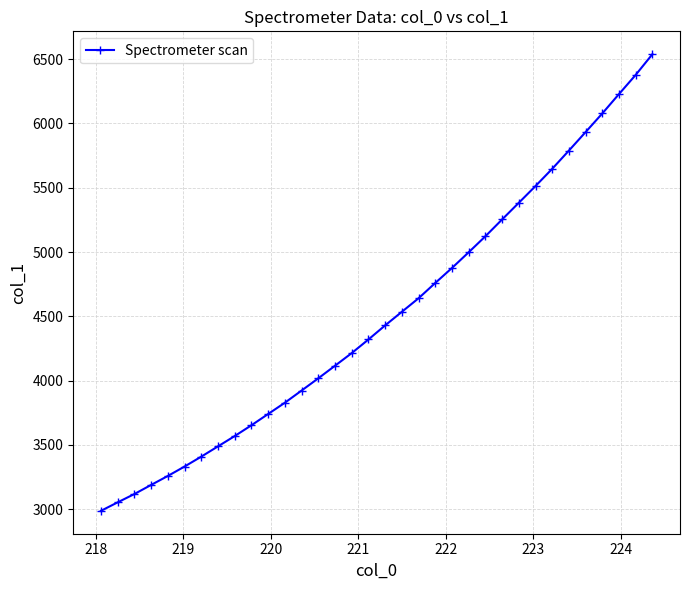

What is the greatest value displayed?

6539.1